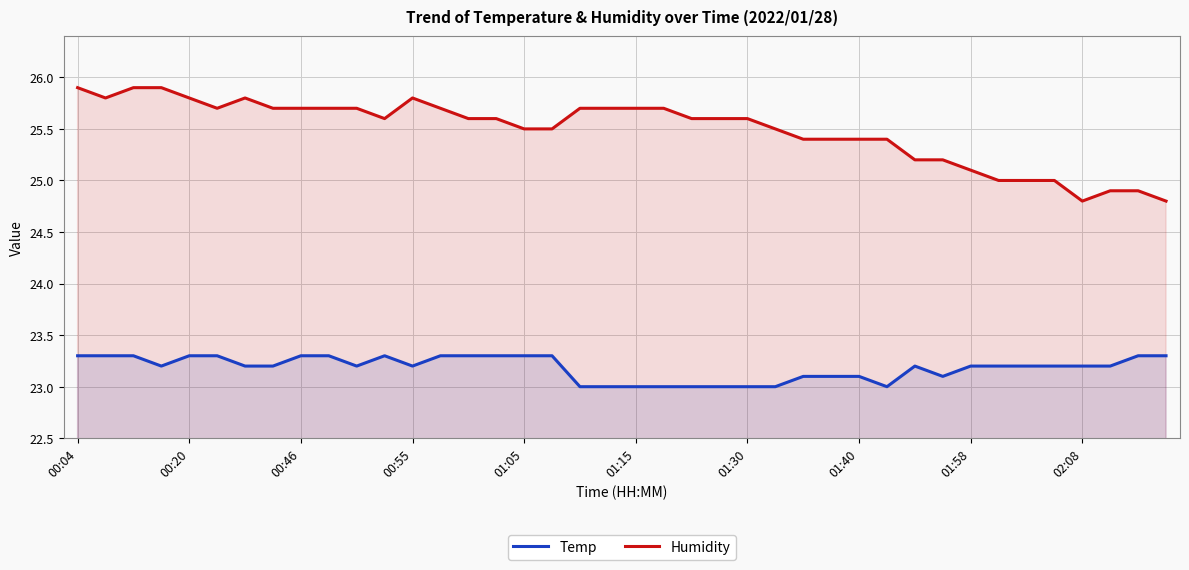

Reading left to right, transcribe all the data shown in this chart.

Temp: 23.3	23.3	23.3	23.2	23.3	23.3	23.2	23.2	23.3	23.3	23.2	23.3	23.2	23.3	23.3	23.3	23.3	23.3	23.0	23.0	23.0	23.0	23.0	23.0	23.0	23.0	23.1	23.1	23.1	23.0	23.2	23.1	23.2	23.2	23.2	23.2	23.2	23.2	23.3	23.3
Humidity: 25.9	25.8	25.9	25.9	25.8	25.7	25.8	25.7	25.7	25.7	25.7	25.6	25.8	25.7	25.6	25.6	25.5	25.5	25.7	25.7	25.7	25.7	25.6	25.6	25.6	25.5	25.4	25.4	25.4	25.4	25.2	25.2	25.1	25.0	25.0	25.0	24.8	24.9	24.9	24.8